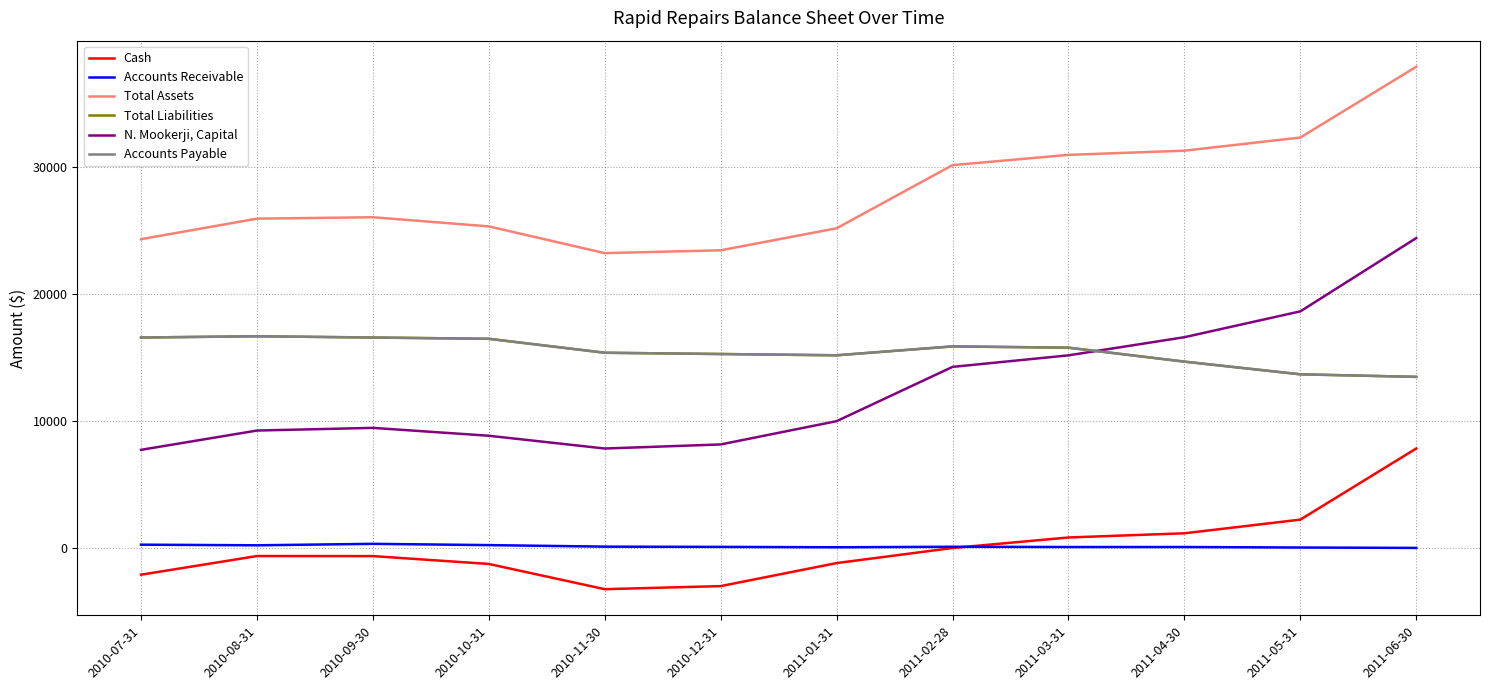

Reading left to right, list all the values displayed in this chart.

Cash: -2091	-621	-625	-1246	-3233	-2991	-1176	13	842	1172	2248	7854
Accounts Receivable: 275	225	340	240	120	100	70	110	90	90	50	20
Total Assets: 24349	25969	26080	25359	23252	23474	25209	30186	30995	31325	32361	37937
Total Liabilities: 16600	16700	16600	16500	15400	15300	15200	15900	15800	14700	13700	13500
N. Mookerji, Capital: 7749	9269	9480	8859	7852	8174	10009	14286	15195	16625	18661	24437
Accounts Payable: 16600	16700	16600	16500	15400	15300	15200	15900	15800	14700	13700	13500